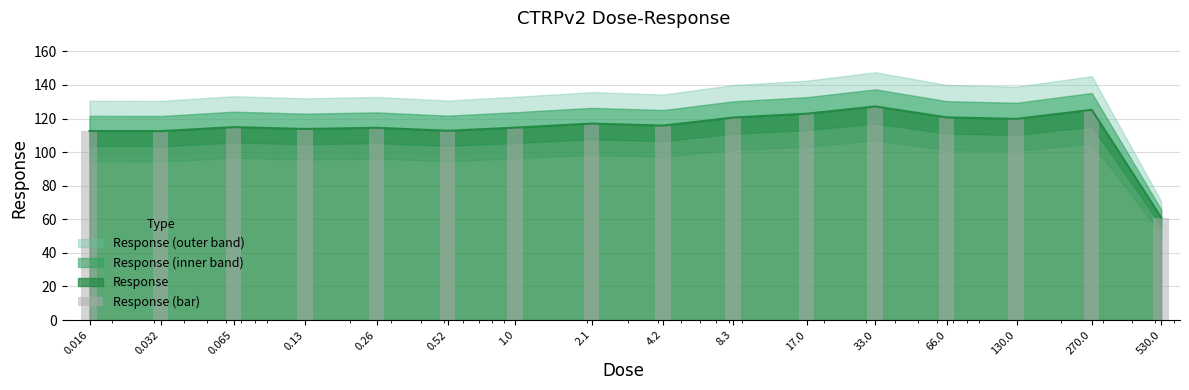

What is the label of the 11th bar from the left?

17.0